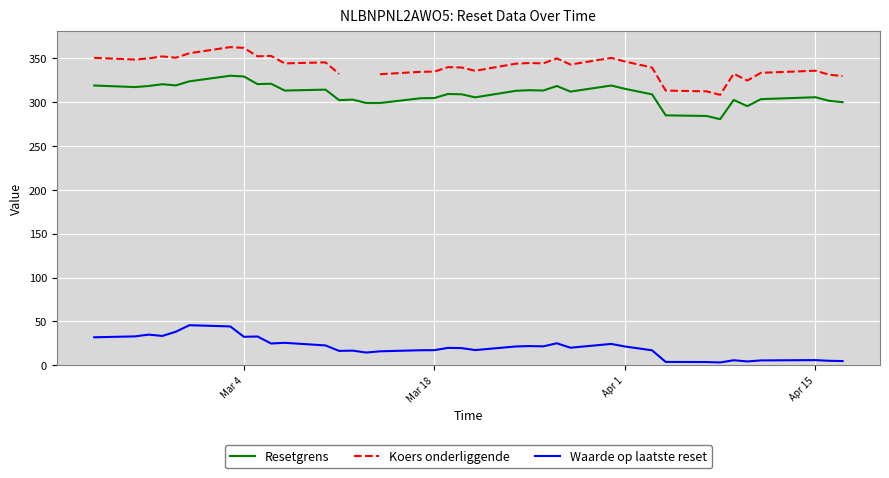

What is the maximum value for Waarde op laatste reset?

45.7